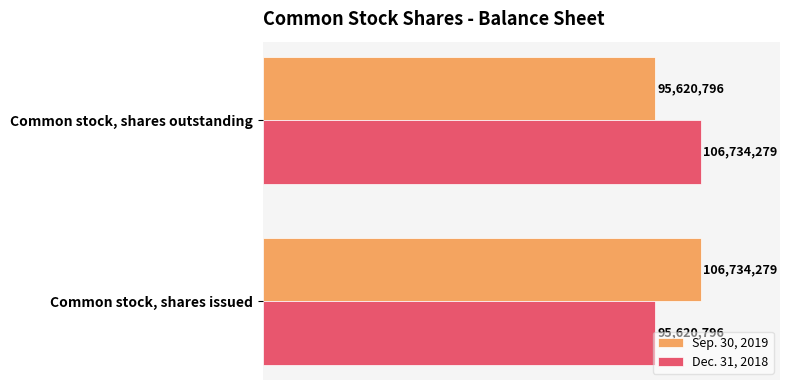

What are all the series names shown in the legend?

Sep. 30, 2019, Dec. 31, 2018